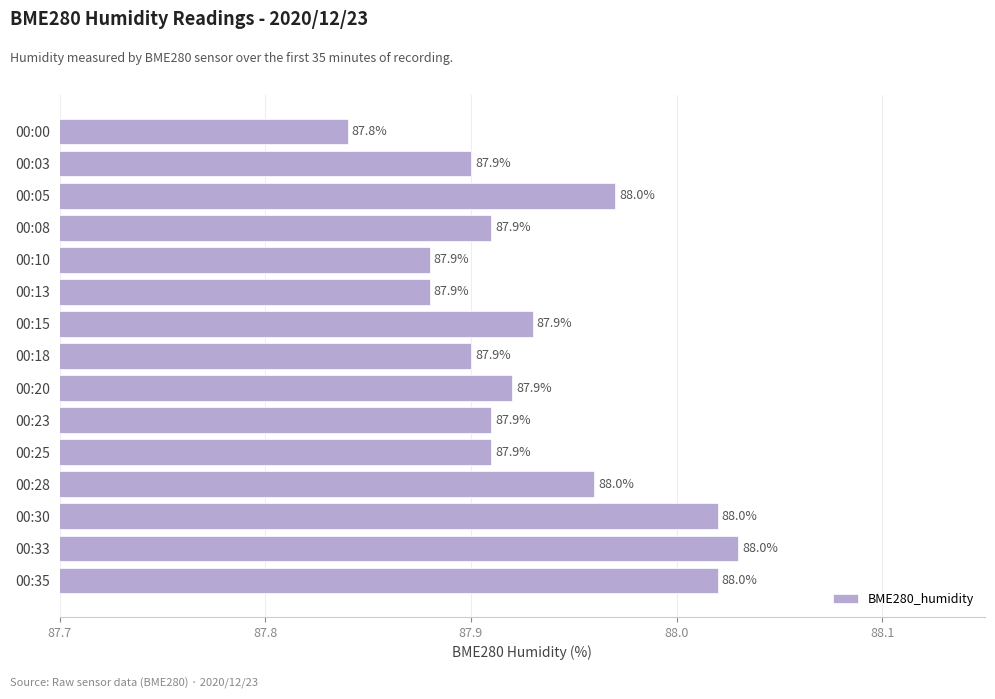

Which category has the lowest value across all series?

00:00